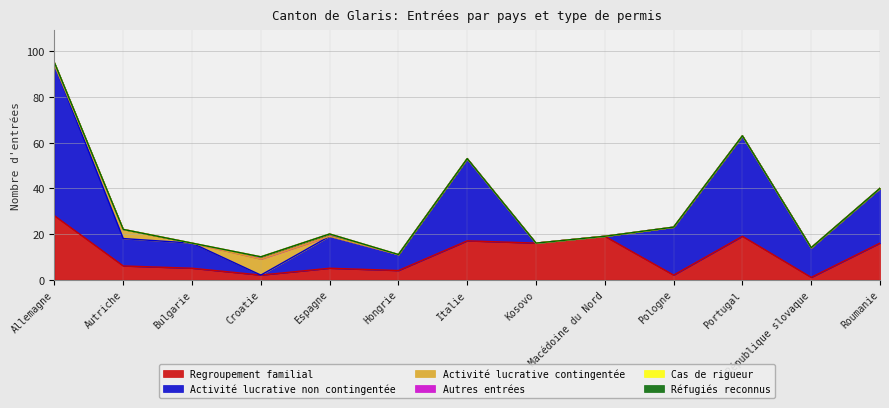

At which category does the chart reach its minimum across all series?

Croatie